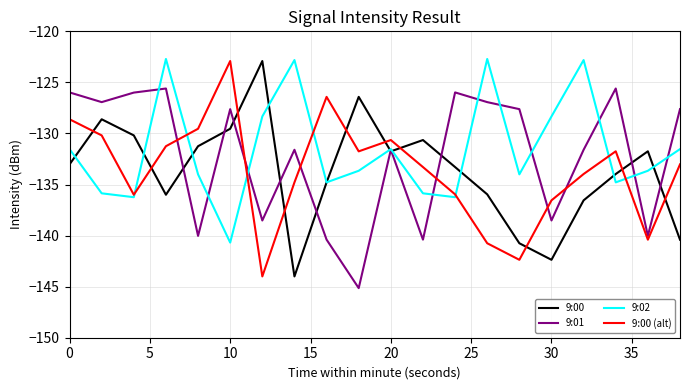

In 9:00 (alt), how many points are lower than both neighbors (excluding endpoints)?

5